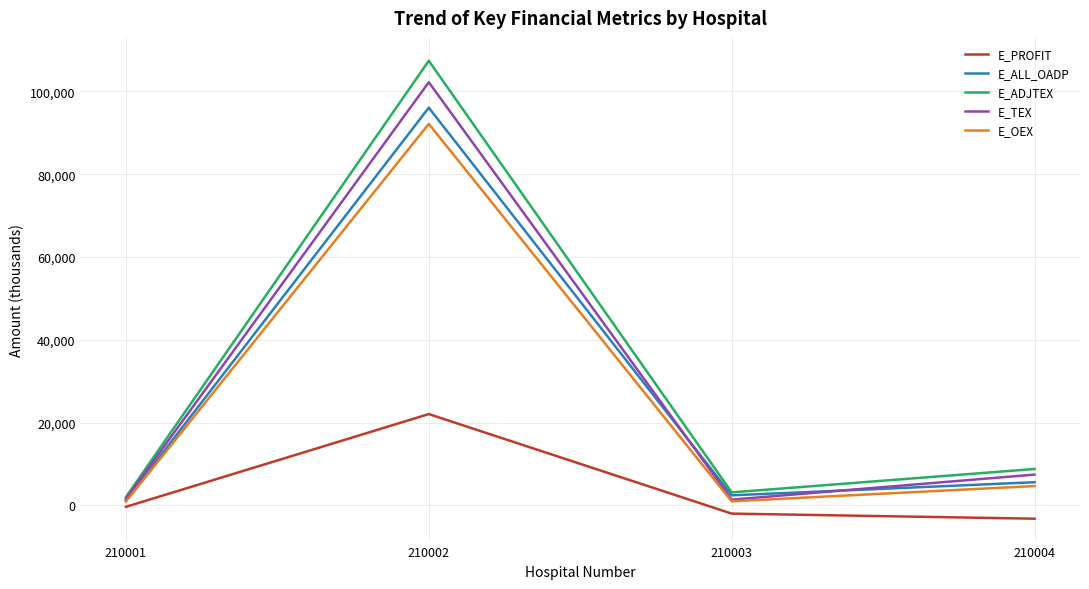

Is the value of E_TEX at 210002 greater than the value of E_ALL_OADP at 210004?

Yes